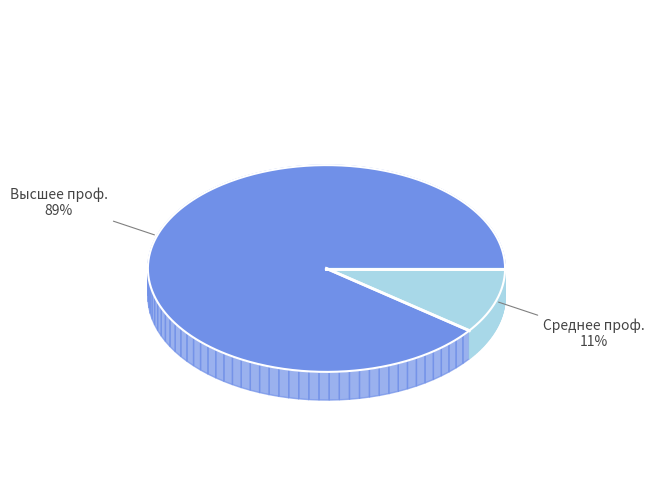

Rank the categories by value from highest to lowest.

высшее профессиональное, среднее профессиональное